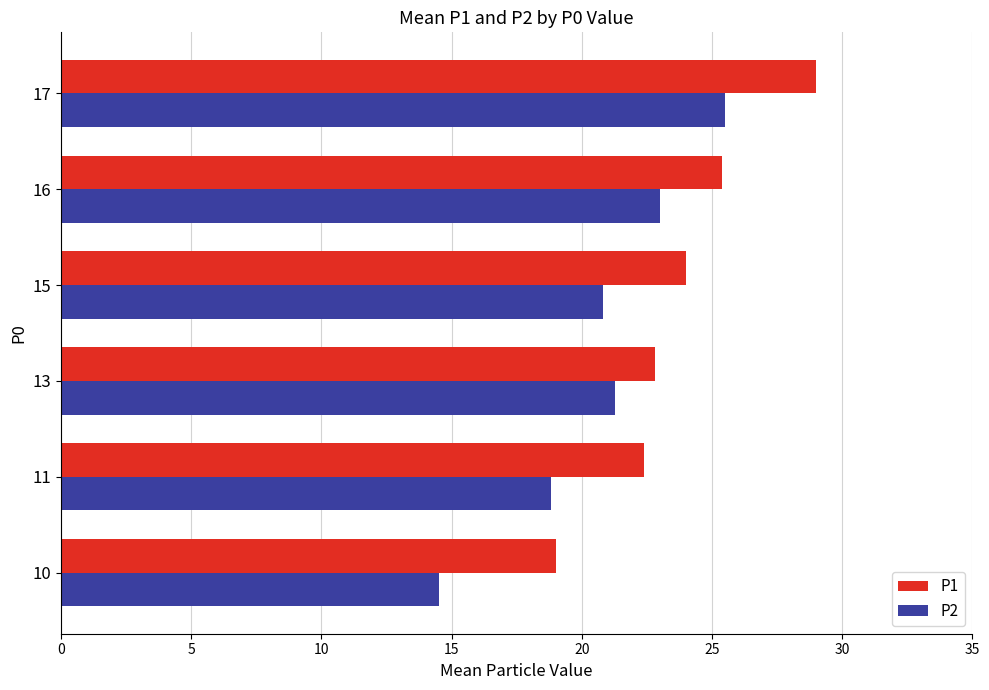

What is the sum of all P1 values?

142.6